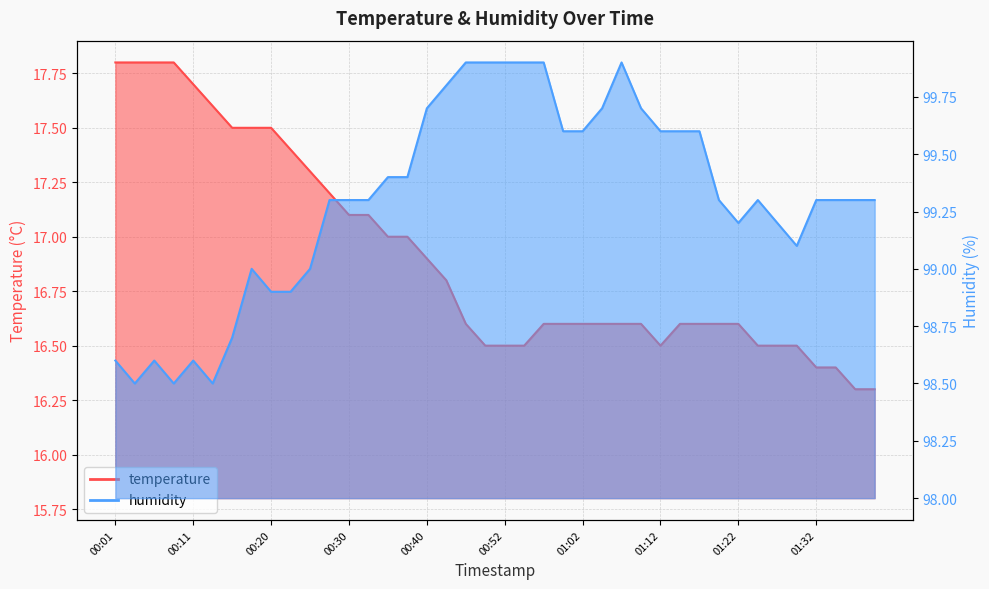

At how many categories does at least one series exceed 22?

40